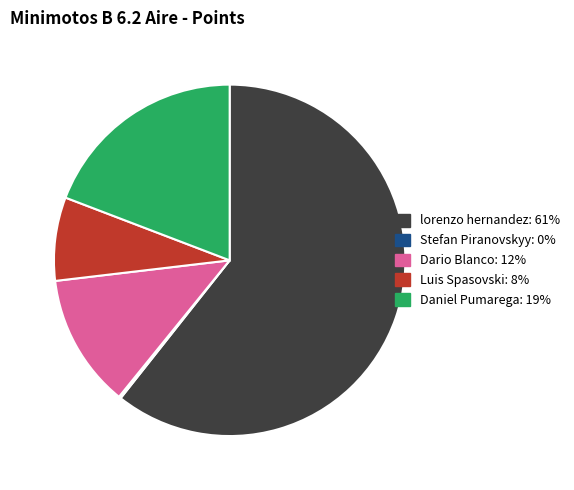

Does any single category account for the majority?

Yes